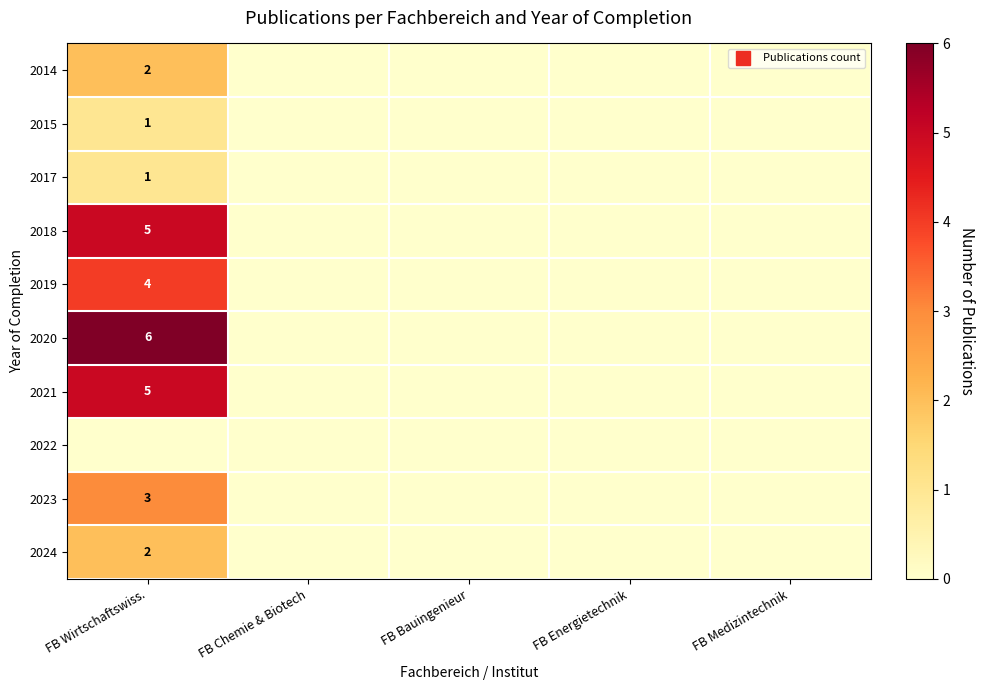

Where is 2017 nearest to the value 0?

FB Chemie & Biotech